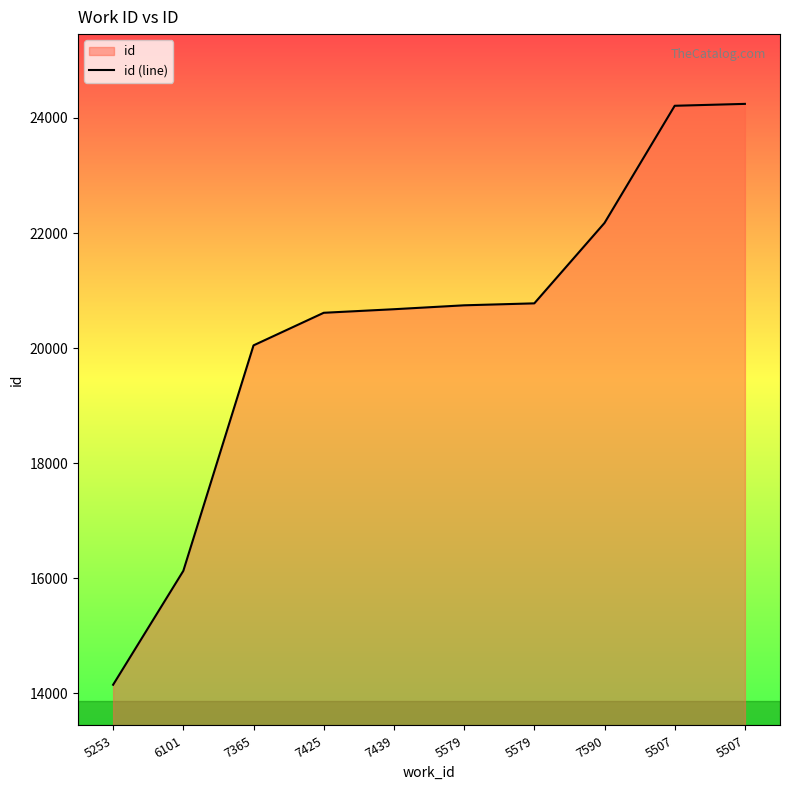

Which label corresponds to the largest value in the chart?

5507